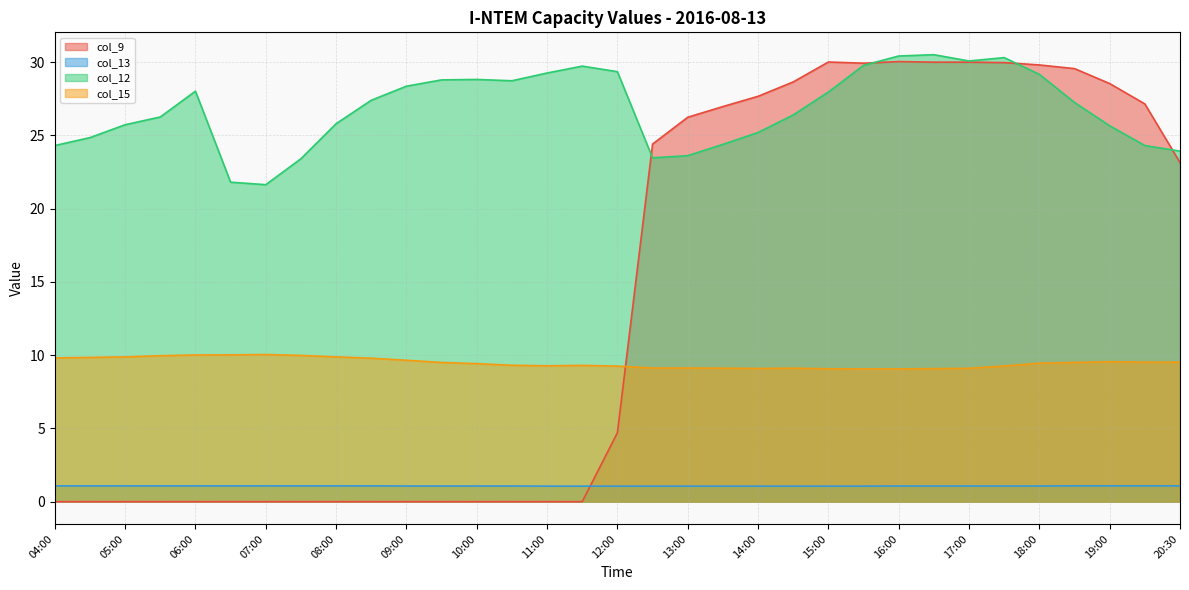

Reading left to right, extract all data points from this chart.

col_9: 04:00=0.0	04:30=0.0	05:00=0.0	05:30=0.0	06:00=0.0	06:30=0.0	07:00=0.0	07:30=0.0	08:00=0.0	08:30=0.0	09:00=0.0	09:30=0.0	10:00=0.0	10:30=0.0	11:00=0.0	11:30=0.0	12:00=4.7	12:30=24.4	13:00=26.2	13:30=27.0	14:00=27.7	14:30=28.6	15:00=30.0	15:30=29.9	16:00=30.0	16:30=30.0	17:00=30.0	17:30=30.0	18:00=29.8	18:30=29.5	19:00=28.5	19:30=27.1	20:30=23.1
col_13: 04:00=1.1	04:30=1.1	05:00=1.1	05:30=1.1	06:00=1.1	06:30=1.1	07:00=1.1	07:30=1.1	08:00=1.1	08:30=1.1	09:00=1.1	09:30=1.1	10:00=1.1	10:30=1.1	11:00=1.1	11:30=1.1	12:00=1.1	12:30=1.1	13:00=1.1	13:30=1.1	14:00=1.1	14:30=1.1	15:00=1.1	15:30=1.1	16:00=1.1	16:30=1.1	17:00=1.1	17:30=1.1	18:00=1.1	18:30=1.1	19:00=1.1	19:30=1.1	20:30=1.1
col_12: 04:00=24.3	04:30=24.8	05:00=25.7	05:30=26.2	06:00=28.0	06:30=21.8	07:00=21.6	07:30=23.4	08:00=25.8	08:30=27.4	09:00=28.4	09:30=28.8	10:00=28.8	10:30=28.7	11:00=29.2	11:30=29.7	12:00=29.3	12:30=23.5	13:00=23.6	13:30=24.4	14:00=25.2	14:30=26.4	15:00=28.0	15:30=29.8	16:00=30.4	16:30=30.5	17:00=30.1	17:30=30.3	18:00=29.2	18:30=27.2	19:00=25.6	19:30=24.3	20:30=23.9
col_15: 04:00=9.8	04:30=9.8	05:00=9.9	05:30=10.0	06:00=10.0	06:30=10.0	07:00=10.0	07:30=10.0	08:00=9.9	08:30=9.8	09:00=9.6	09:30=9.5	10:00=9.4	10:30=9.3	11:00=9.3	11:30=9.3	12:00=9.2	12:30=9.1	13:00=9.1	13:30=9.1	14:00=9.1	14:30=9.1	15:00=9.1	15:30=9.1	16:00=9.1	16:30=9.1	17:00=9.1	17:30=9.3	18:00=9.4	18:30=9.5	19:00=9.6	19:30=9.5	20:30=9.5